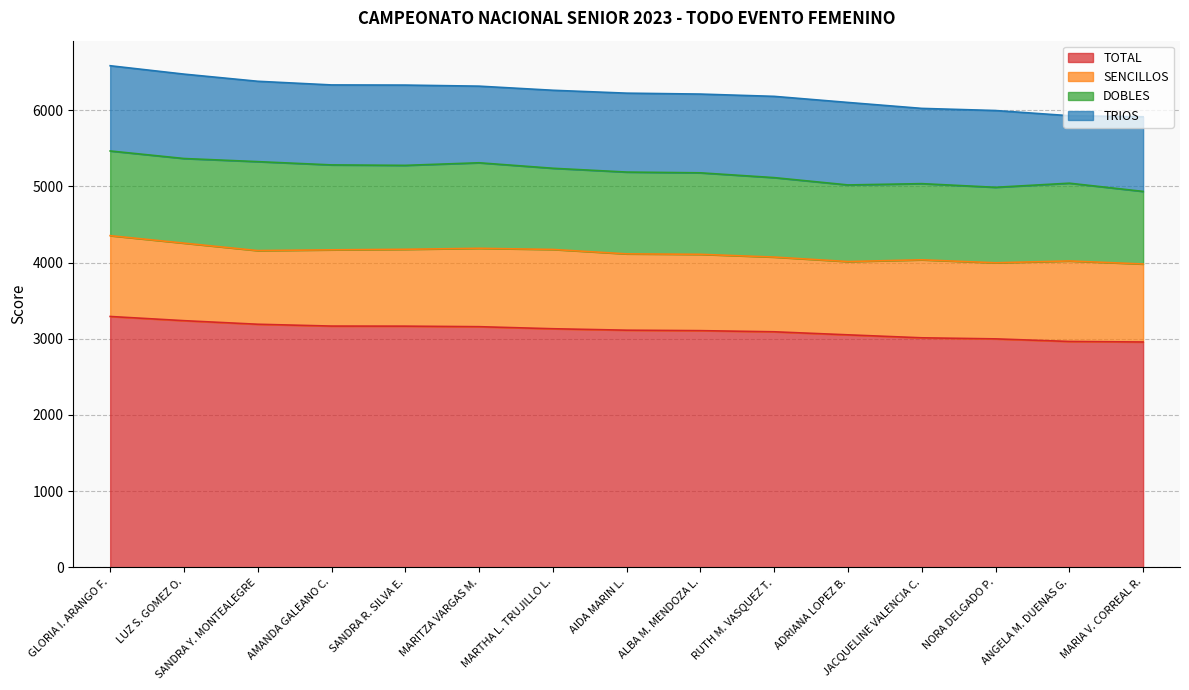

Which series has the largest total across all categories?

TOTAL